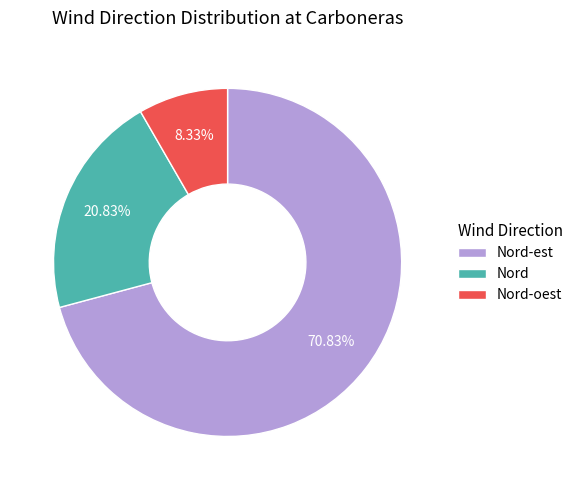

Rank the categories by value from highest to lowest.

Nord-est, Nord, Nord-oest